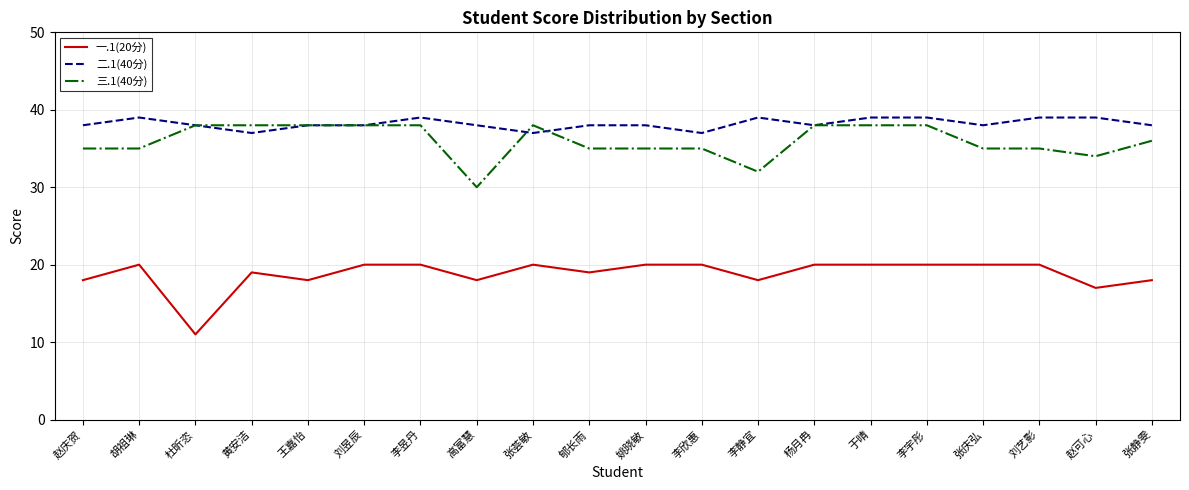

The value of 三.1(40分) at 李静宜 is 32. True or false?

True